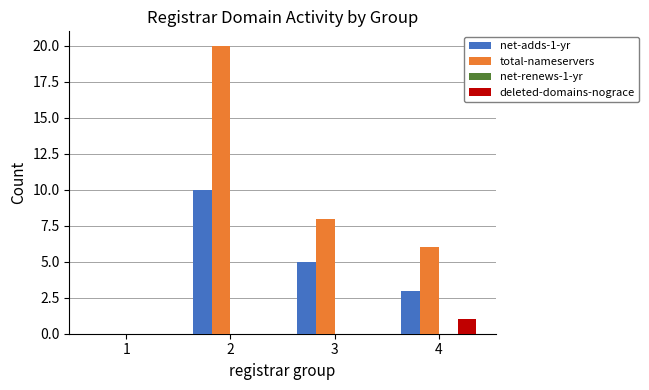

True or false: total-nameservers has a value of 2 at 3.

False